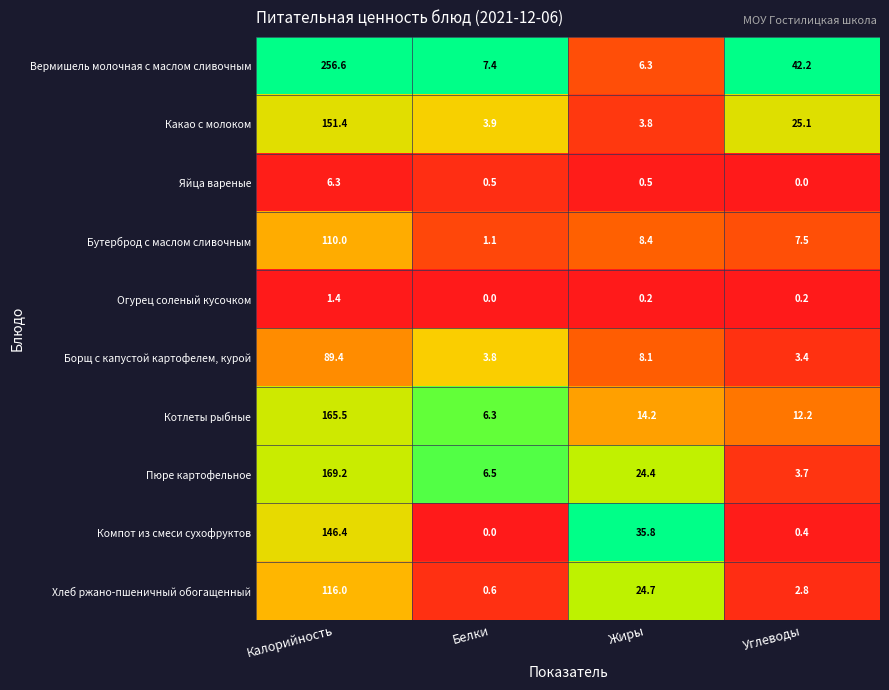

At how many categories does at least one series exceed 0?

4